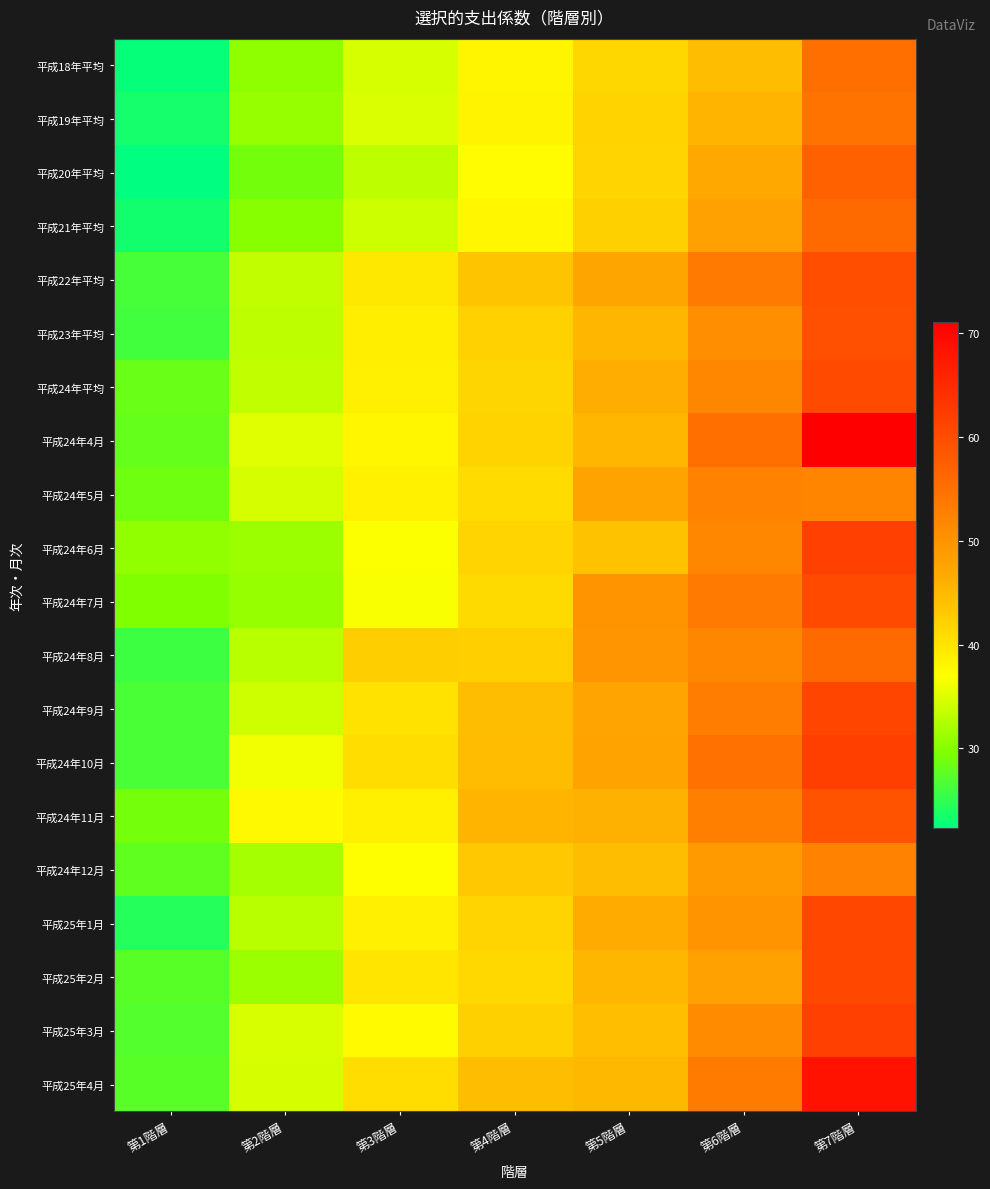

At how many categories does at least one series exceed 37?

6